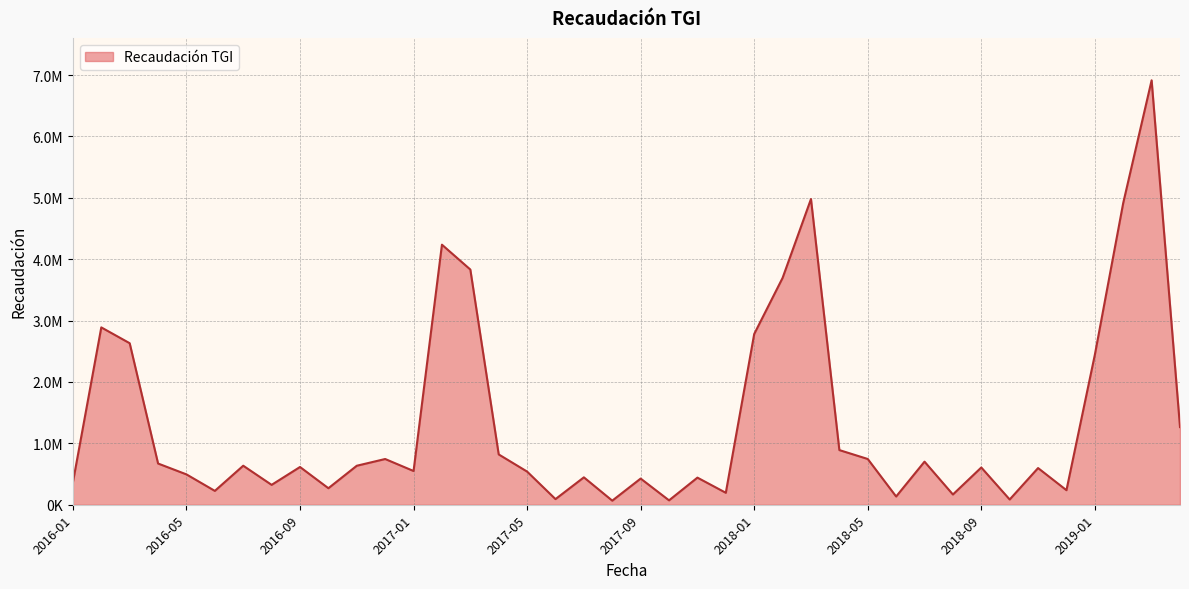

Does the chart have visible grid lines?

Yes